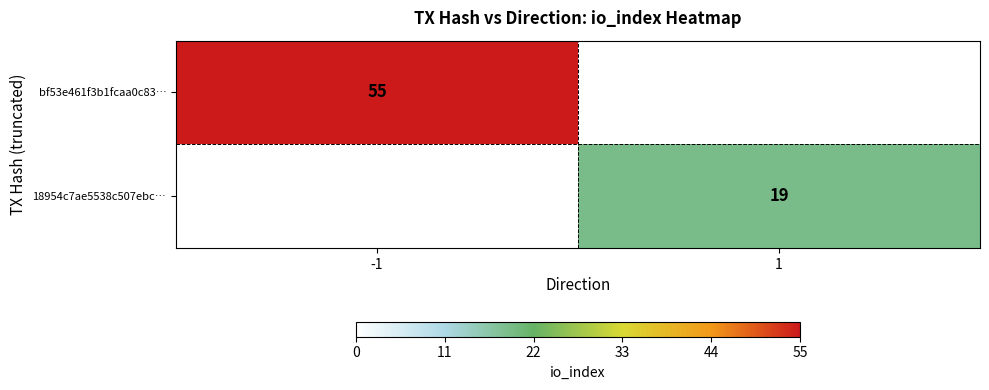

True or false: bf53e461f3b1fcaa0c83… has a value of 95 at -1.

False